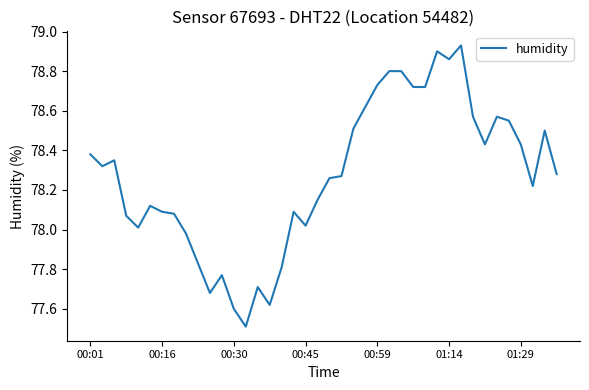

What is the minimum value shown in the chart?

77.5